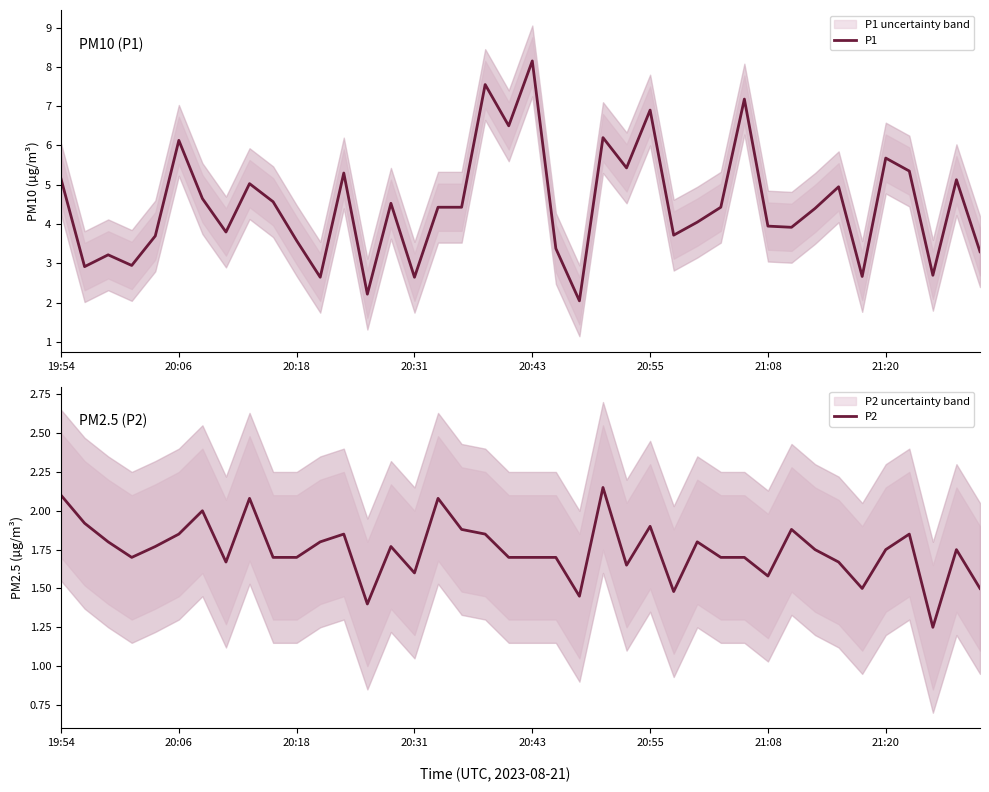

At which label is P2 closest to 1?

37